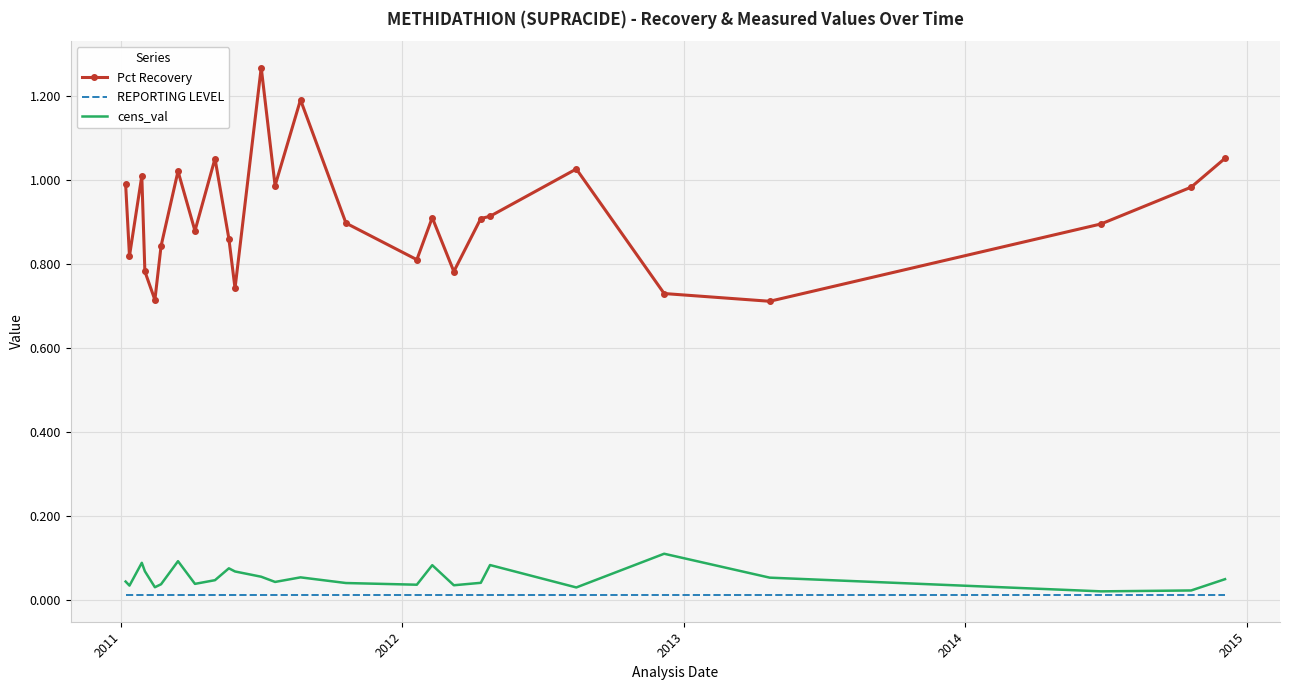

Which series has the widest spread of values?

Pct Recovery